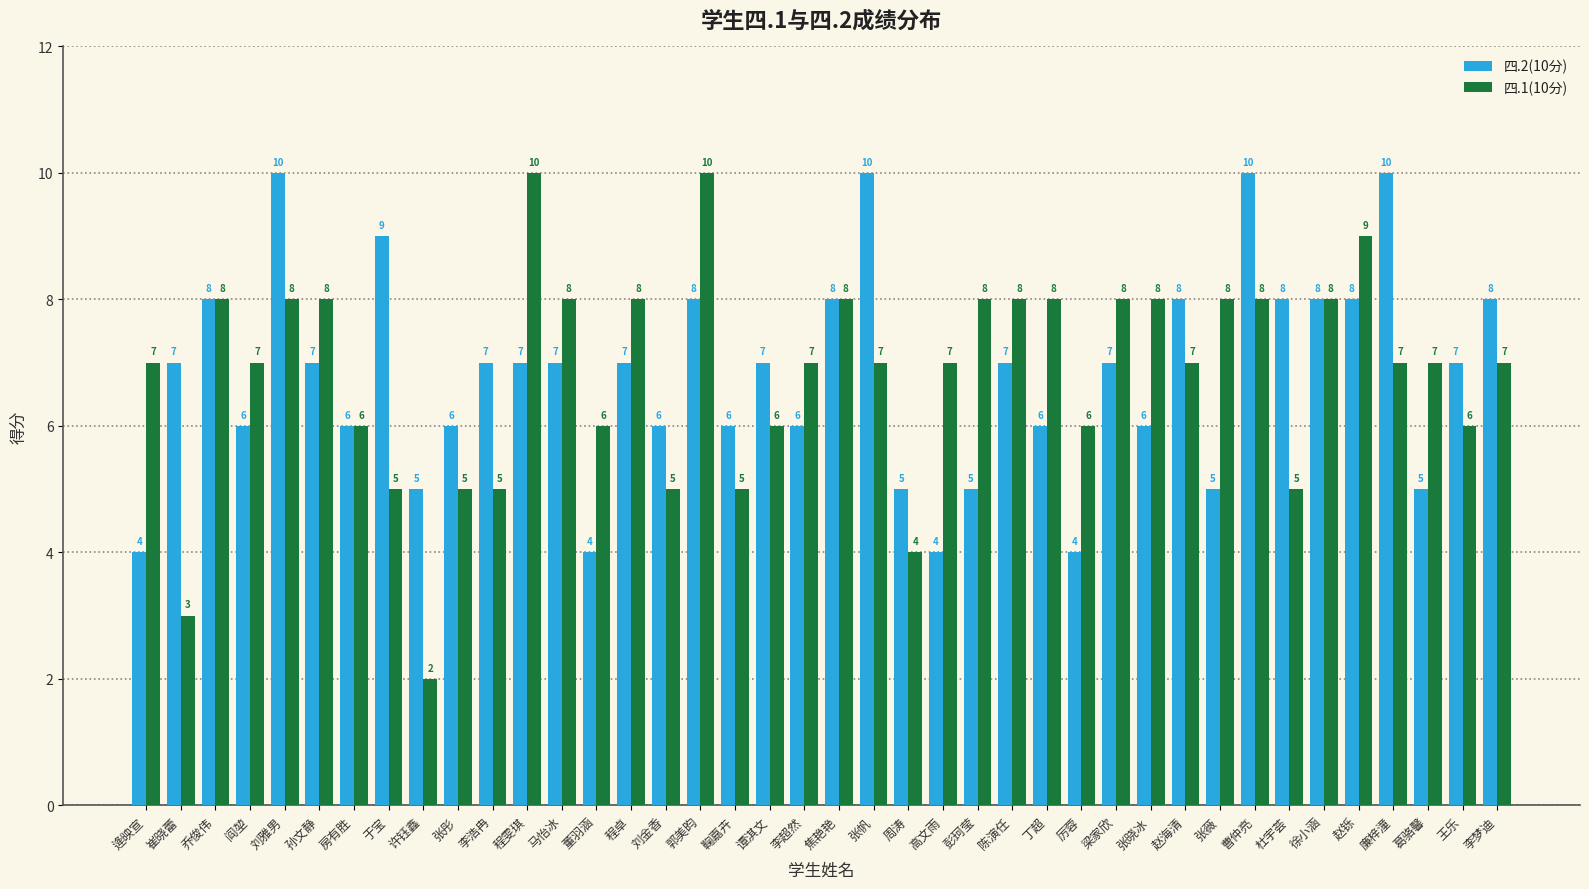

What position from the right is 葛骆馨?

3